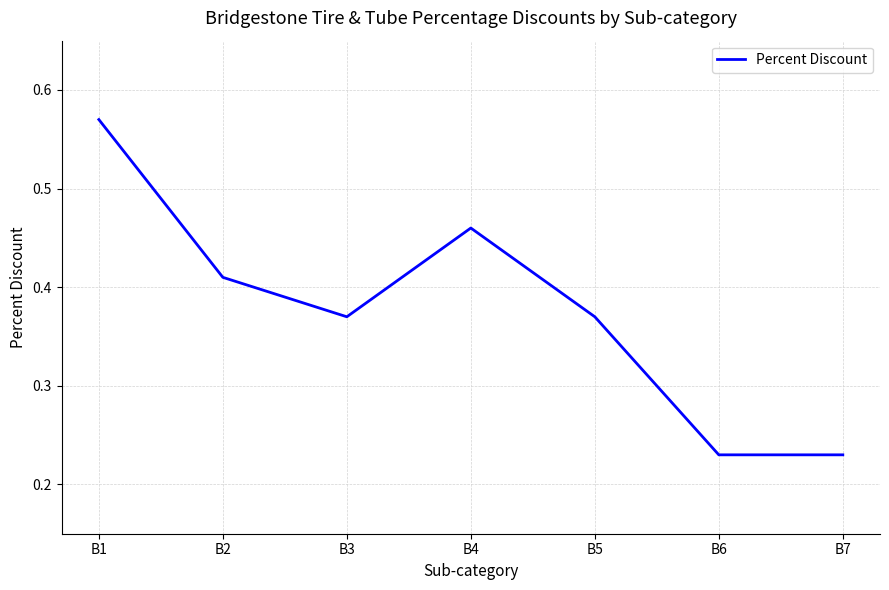

How many lines are shown in the chart?

1